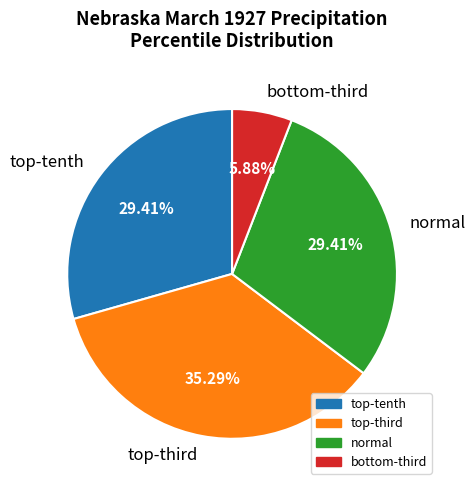

To the nearest percent, what is the average slice percentage?

25%